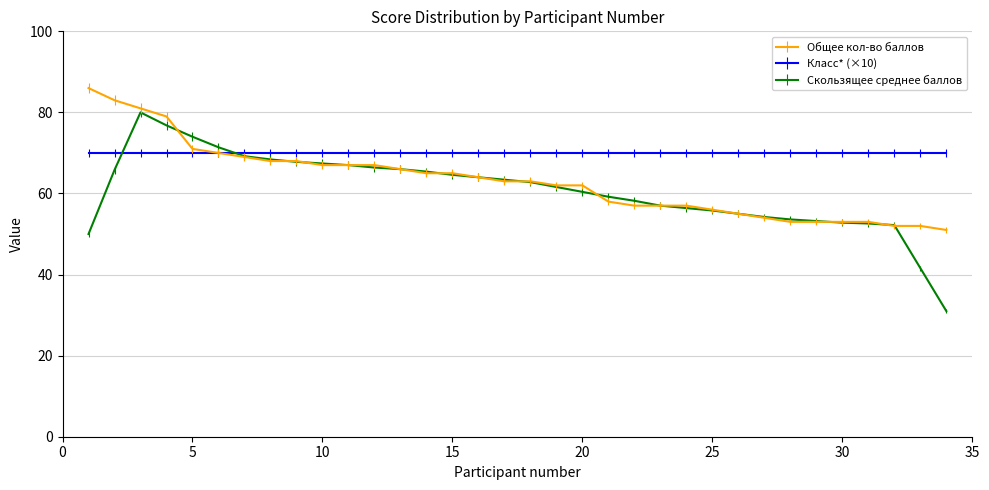

Does the chart display data point markers on the line(s)?

No